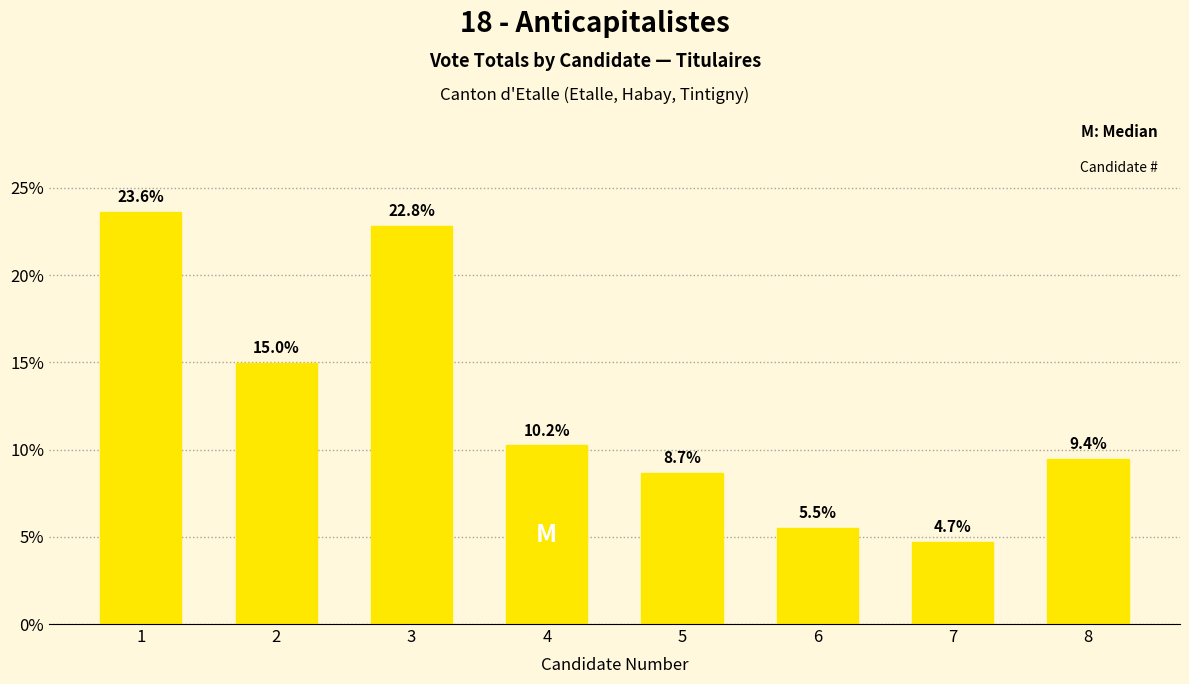

Reading left to right, extract all data points from this chart.

1=23.6	2=15.0	3=22.8	4=10.2	5=8.7	6=5.5	7=4.7	8=9.4